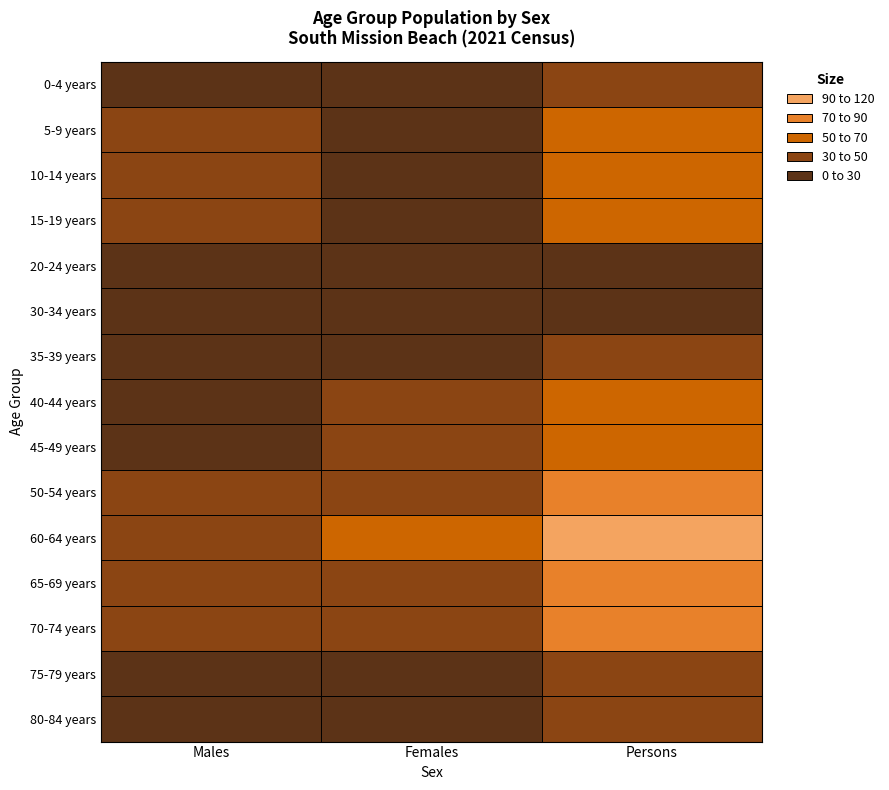

Which category has the lowest value across all series?

20-24 years